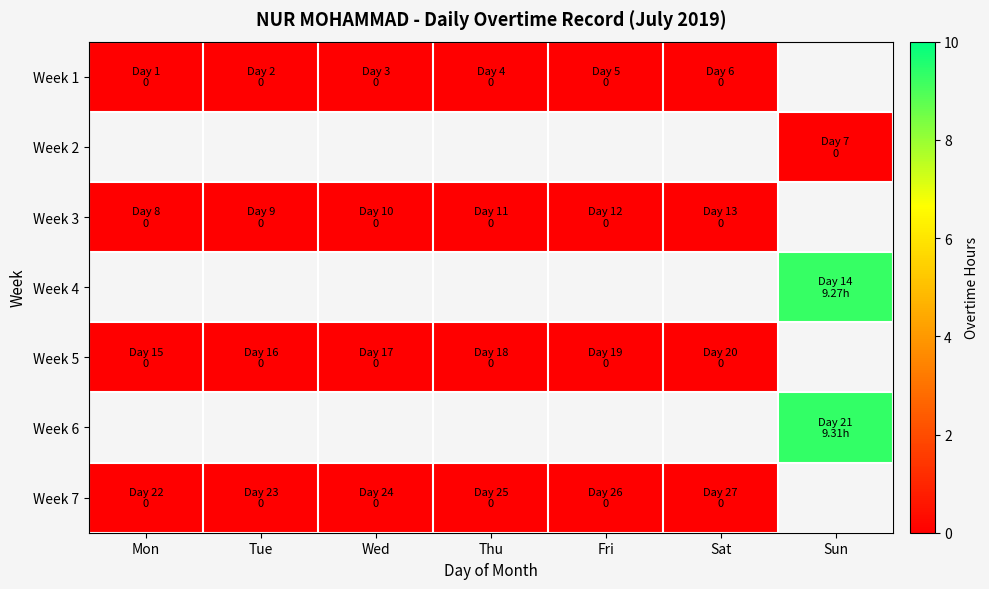

List the labels in order of Week 3 value, largest first.

Mon, Tue, Wed, Thu, Fri, Sat, Sun